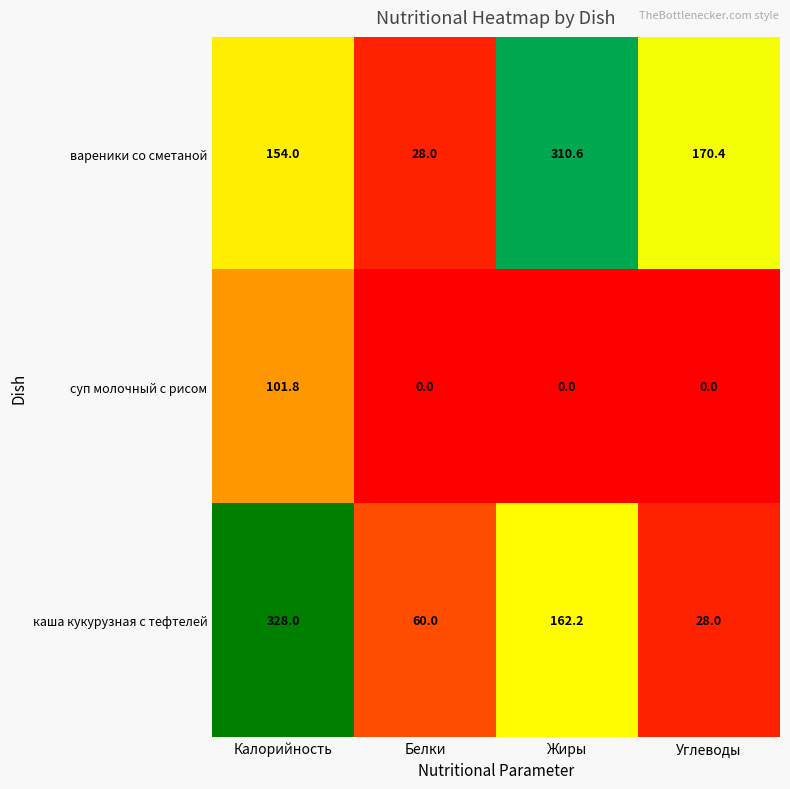

True or false: каша кукурузная с тефтелей has a value of 162.2 at Жиры.

True